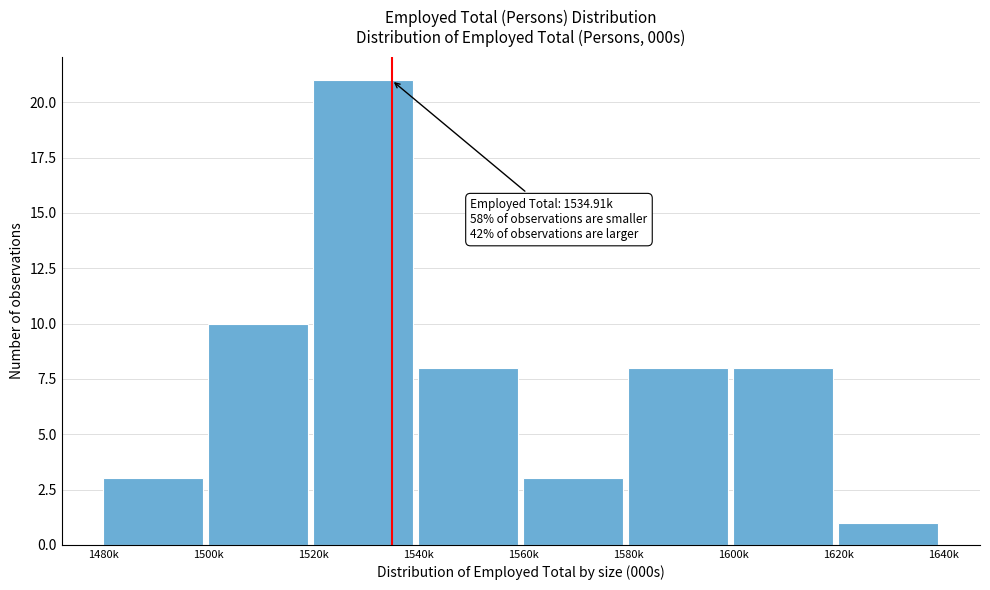

Reading left to right, extract all data points from this chart.

3	10	21	8	3	8	8	1